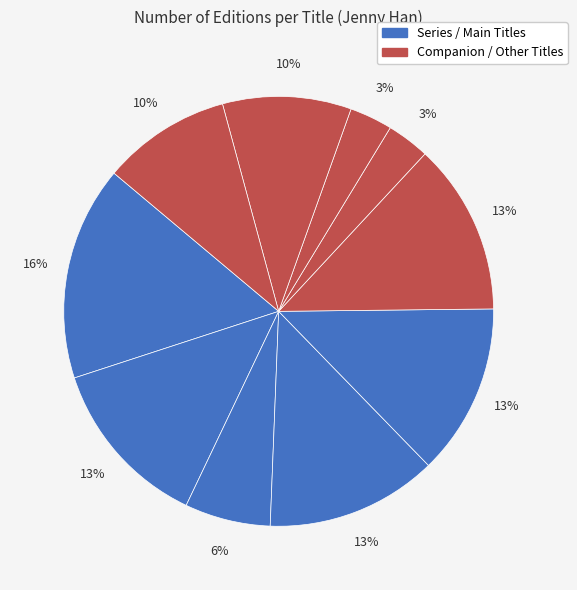

To the nearest percent, what percentage of the pie is Always and Forever, Lara Jean?

13%